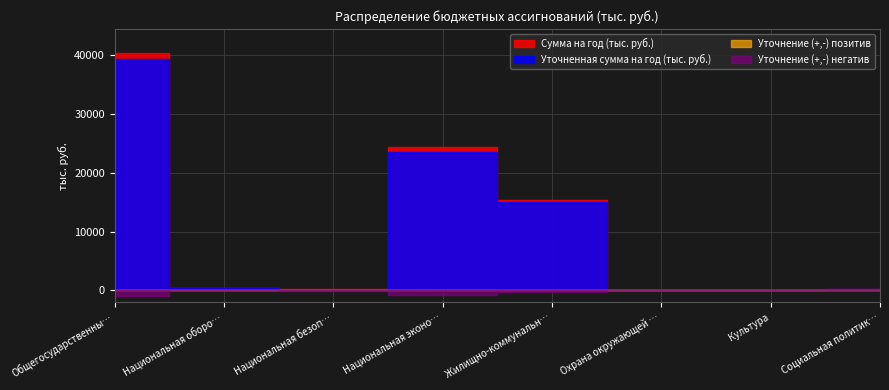

Where is the first local maximum for Уточненная сумма на год (тыс. руб.)?

Национальная экономика